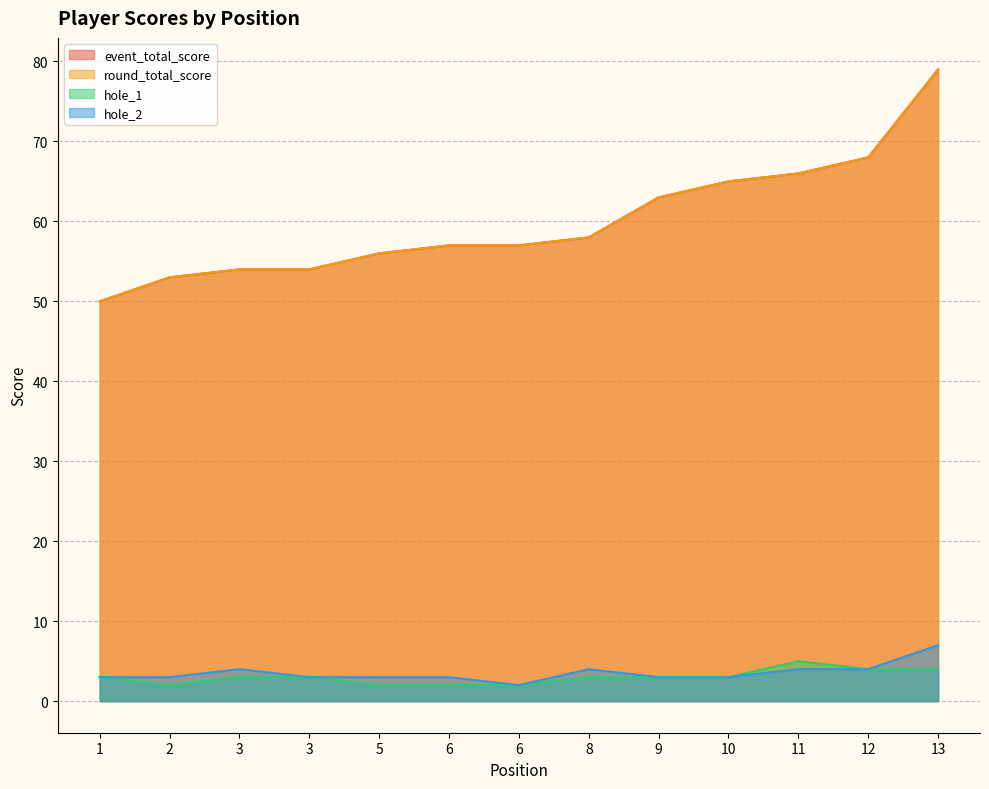

How many lines are shown in the chart?

4